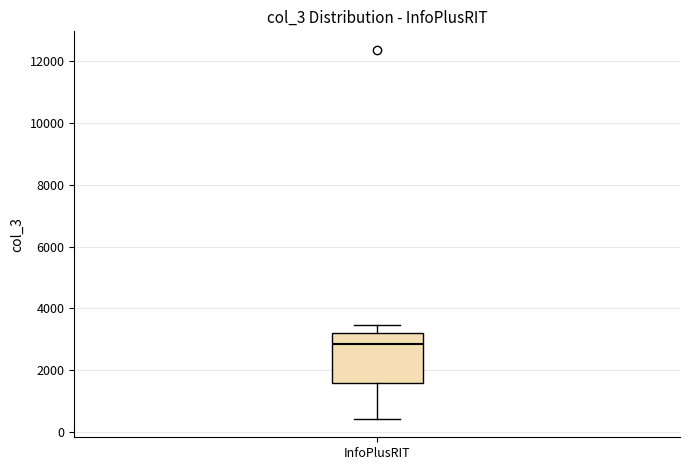

Where is the upper edge of the box for InfoPlusRIT on the y-axis? The values are not printed on the chart, so give them approximately, as read against the axis.

3200